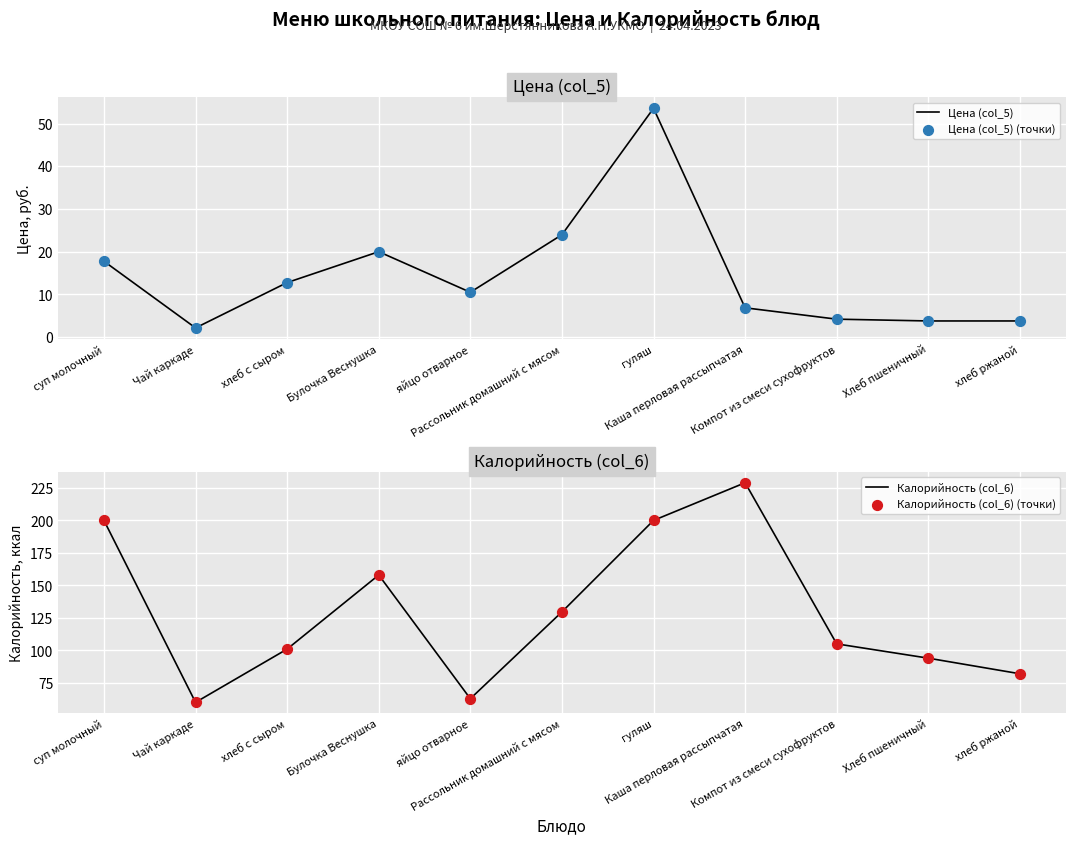

Which series reaches the minimum Y coordinate?

Цена (col_5)